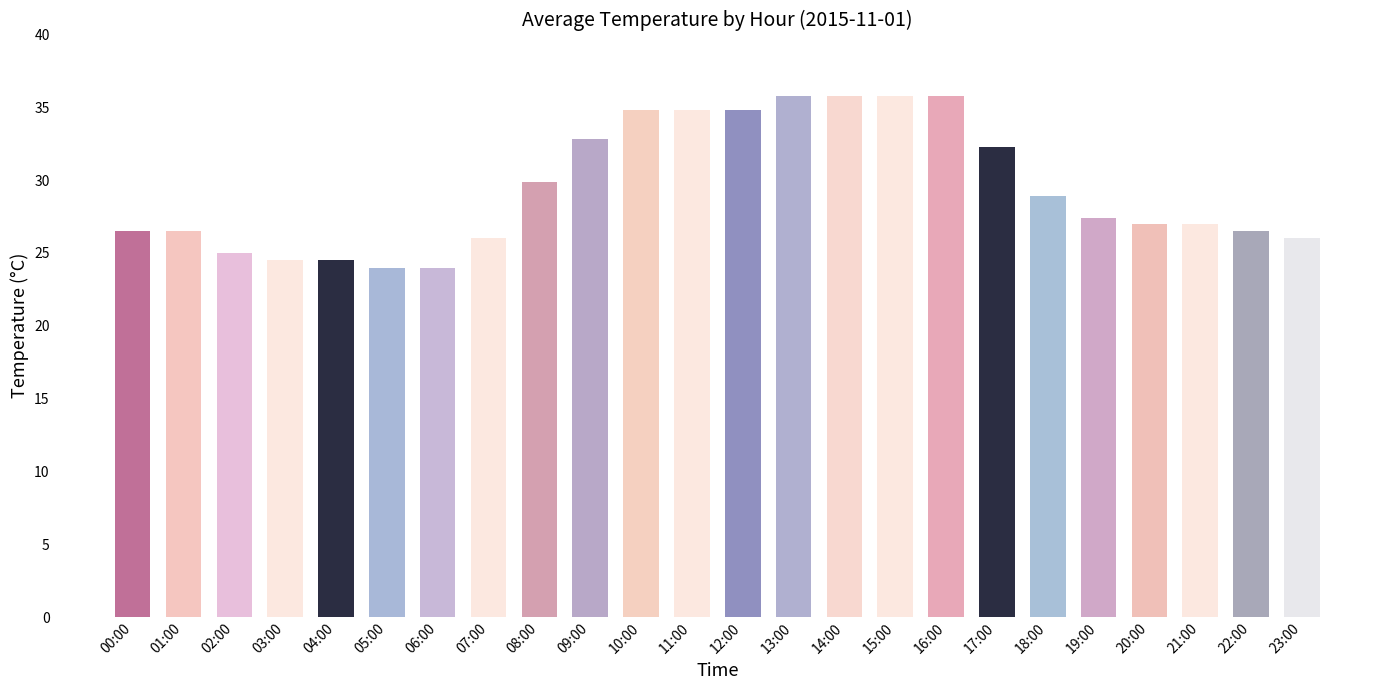

How many data points does each series have?

24